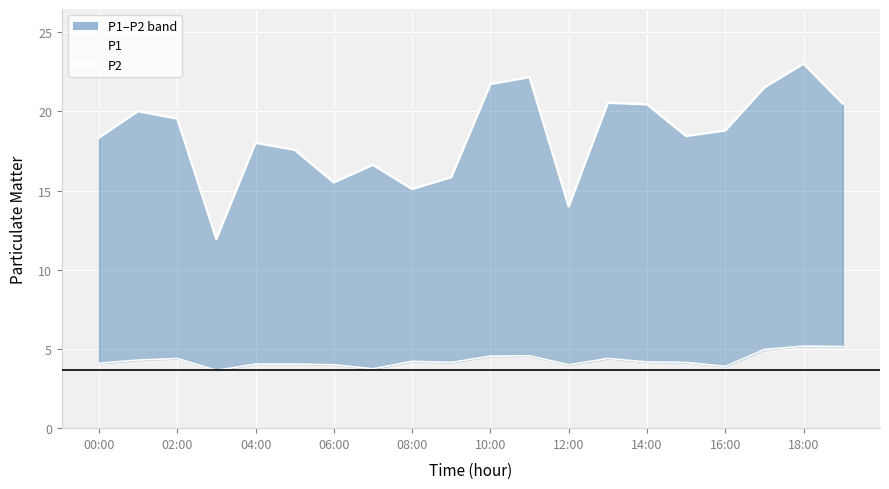

Reading right to left, list all the values displayed in this chart.

P1: 20.5	23.0	21.5	18.8	18.4	20.4	20.6	14.0	22.2	21.7	15.8	15.1	16.6	15.5	17.6	18.0	11.9	19.6	20.0	18.4
P2: 5.2	5.2	5.0	3.9	4.2	4.2	4.4	4.0	4.6	4.5	4.2	4.2	3.8	4.0	4.0	4.0	3.6	4.4	4.3	4.1